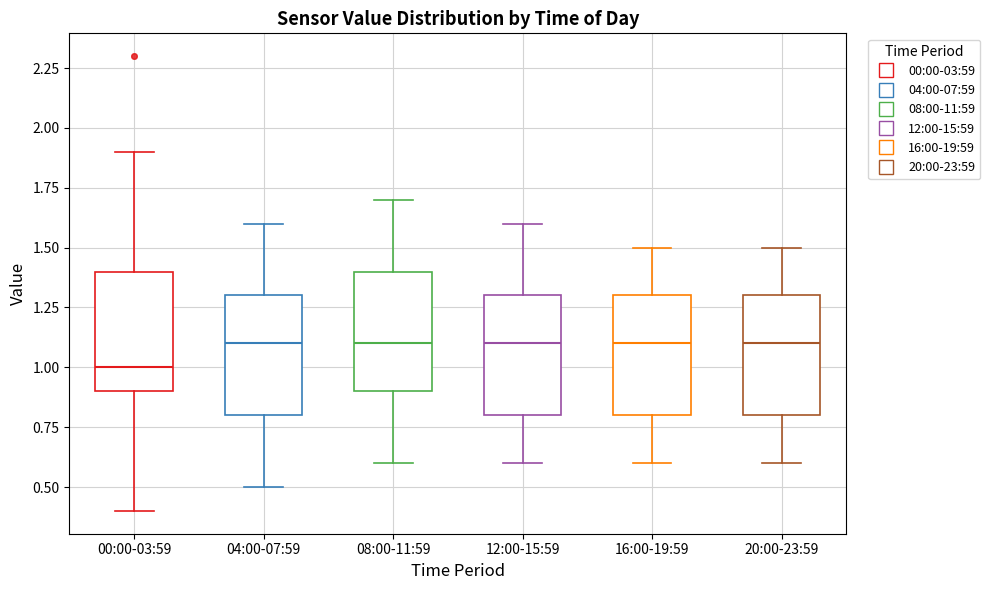

Reading left to right, read every box against the y-axis: the position of its median line, the range the box covers, and the ends of its whiskers. The values are not printed on the chart, so give them approximately, as read against the axis.

00:00-03:59: median 1.0, box 0.9 to 1.4, whiskers 0.4 to 1.9
04:00-07:59: median 1.1, box 0.8 to 1.3, whiskers 0.5 to 1.6
08:00-11:59: median 1.1, box 0.9 to 1.4, whiskers 0.6 to 1.7
12:00-15:59: median 1.1, box 0.8 to 1.3, whiskers 0.6 to 1.6
16:00-19:59: median 1.1, box 0.8 to 1.3, whiskers 0.6 to 1.5
20:00-23:59: median 1.1, box 0.8 to 1.3, whiskers 0.6 to 1.5